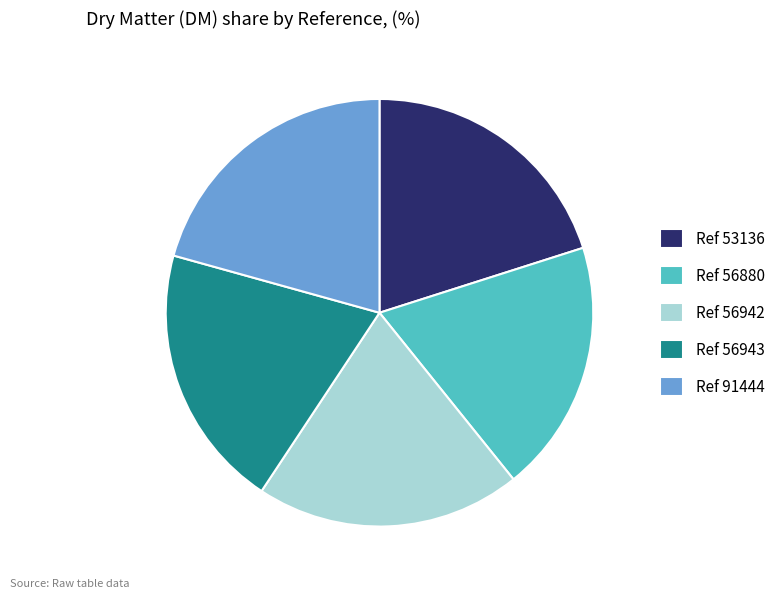

Which category has the biggest portion of the pie?

Ref 91444